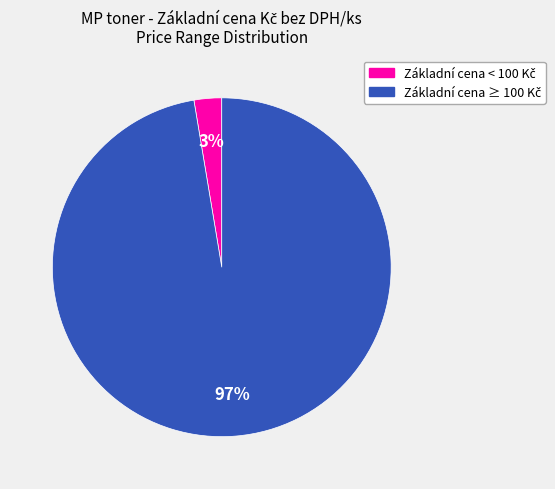

Does any single category account for the majority?

Yes